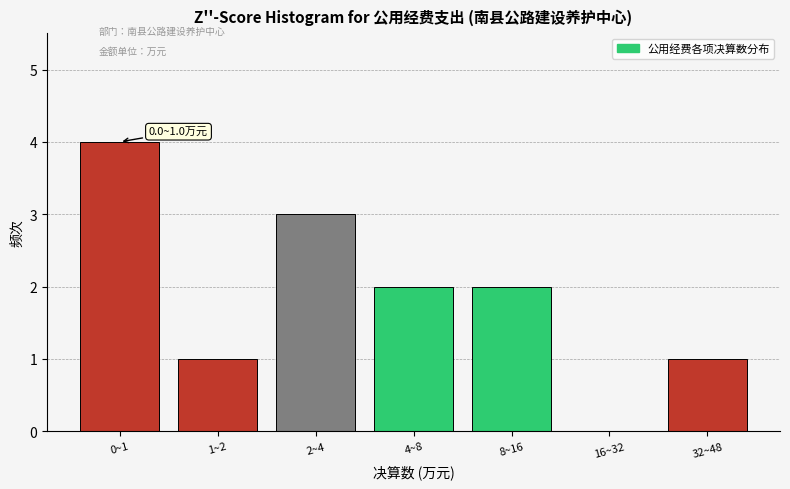

Reading left to right, what are all the values shown in this chart?

0~1=4	1~2=1	2~4=3	4~8=2	8~16=2	16~32=0	32~48=1